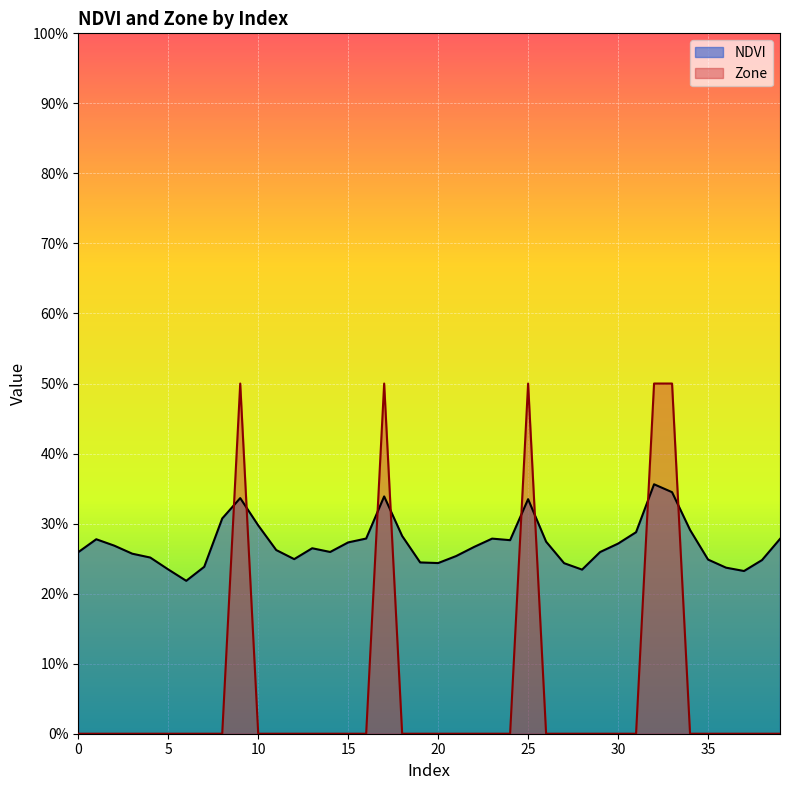

How many data points in Zone are above 0?

5